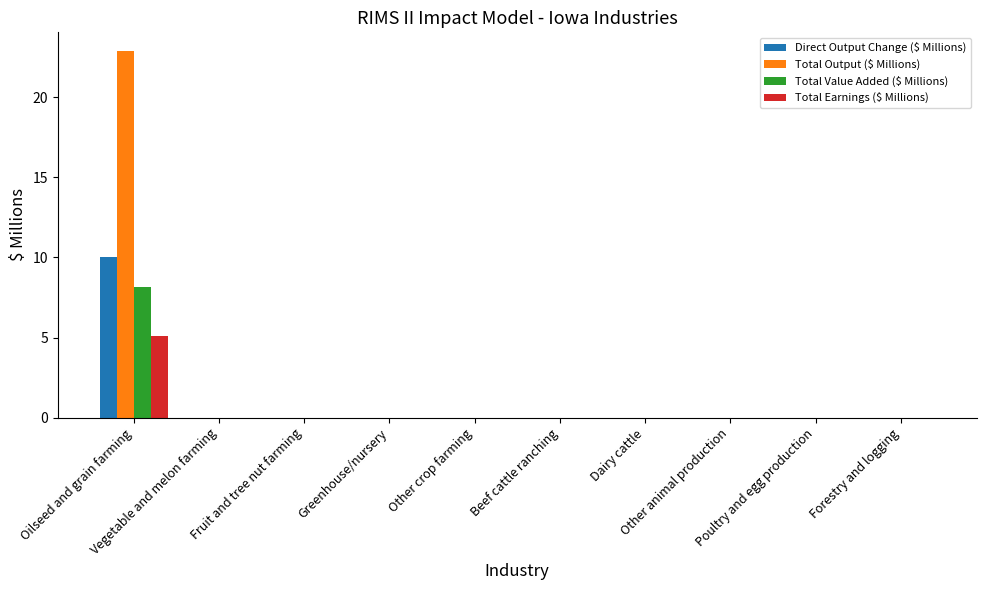

How many categories are shown in the chart?

10